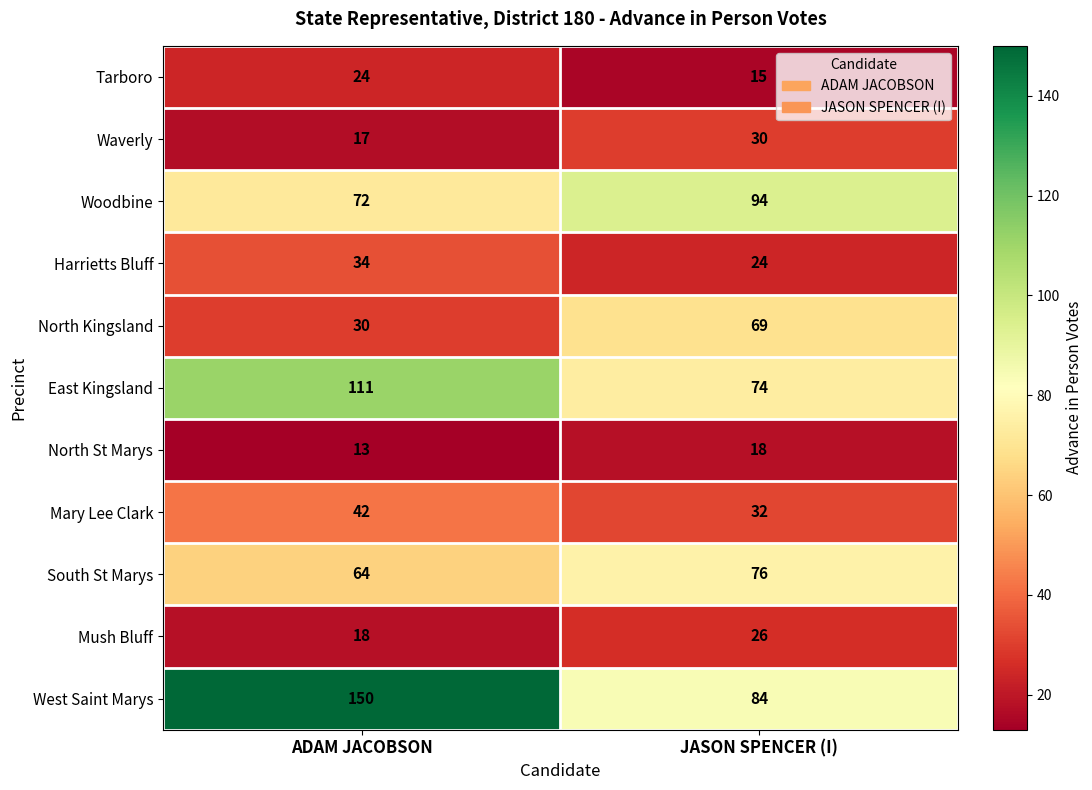

What is the difference between the North St Marys values at ADAM JACOBSON and JASON SPENCER (I)?

5